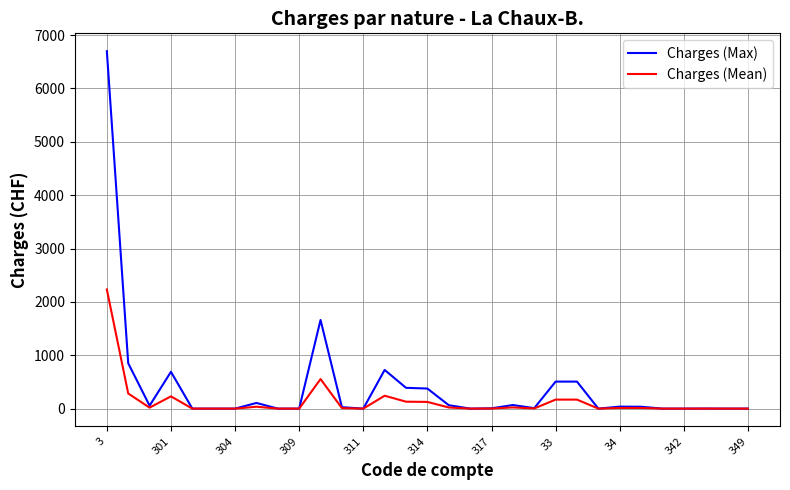

Which series has the largest range (max minus min)?

Charges (Max)